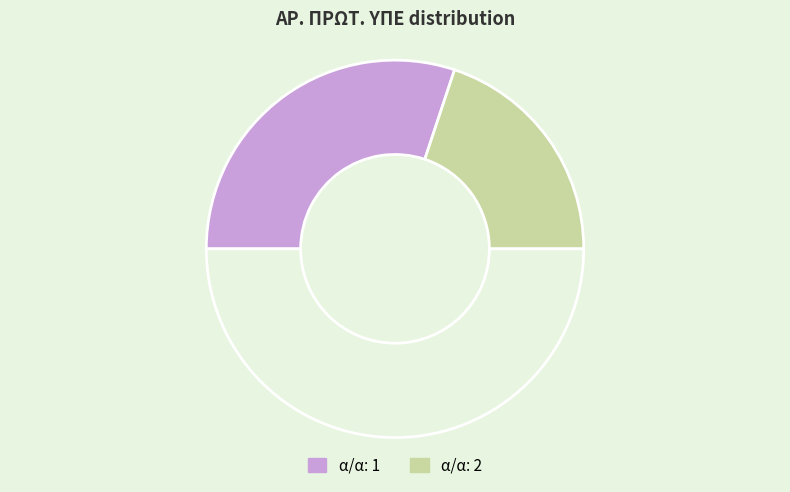

How many segments does this pie chart have?

3